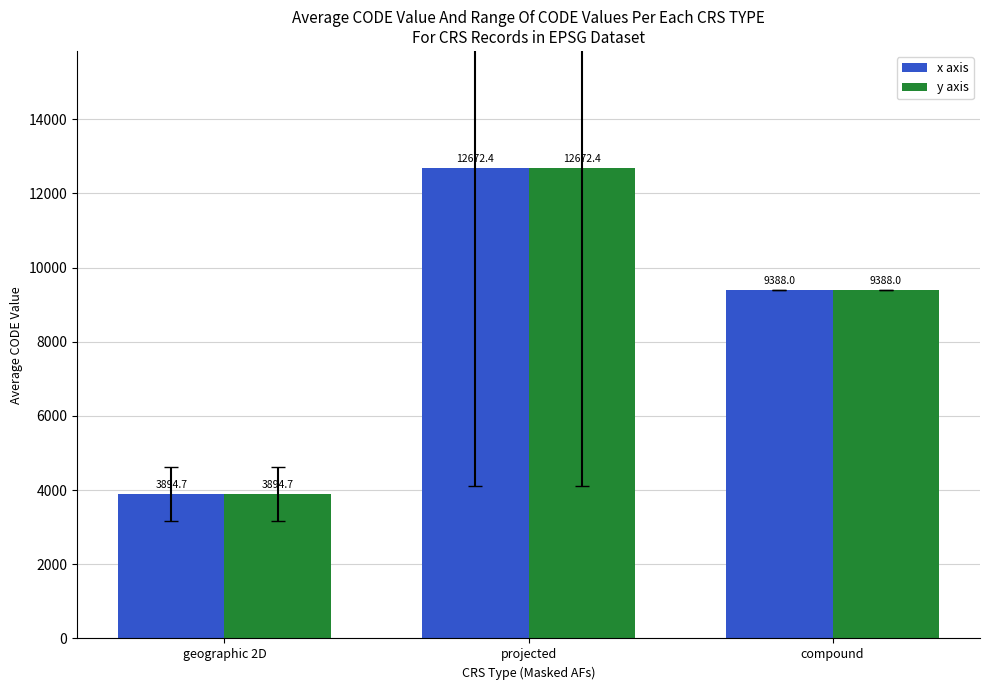

How many groups of bars are there?

3